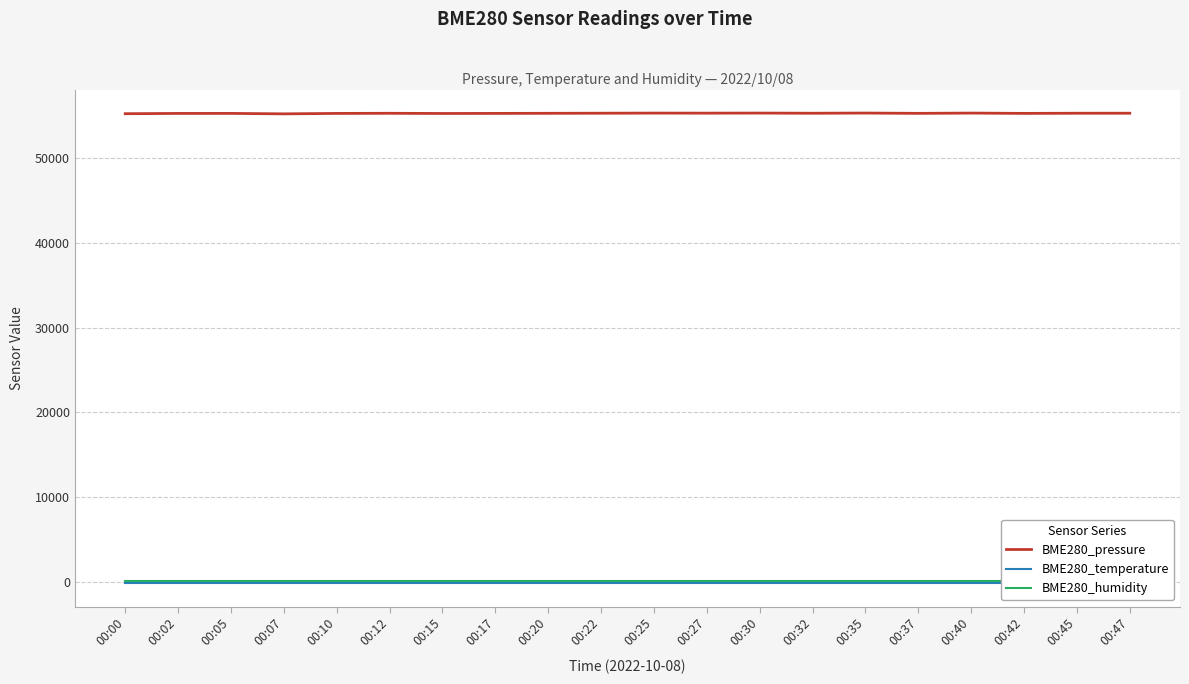

Which label corresponds to the smallest value in the chart?

00:00